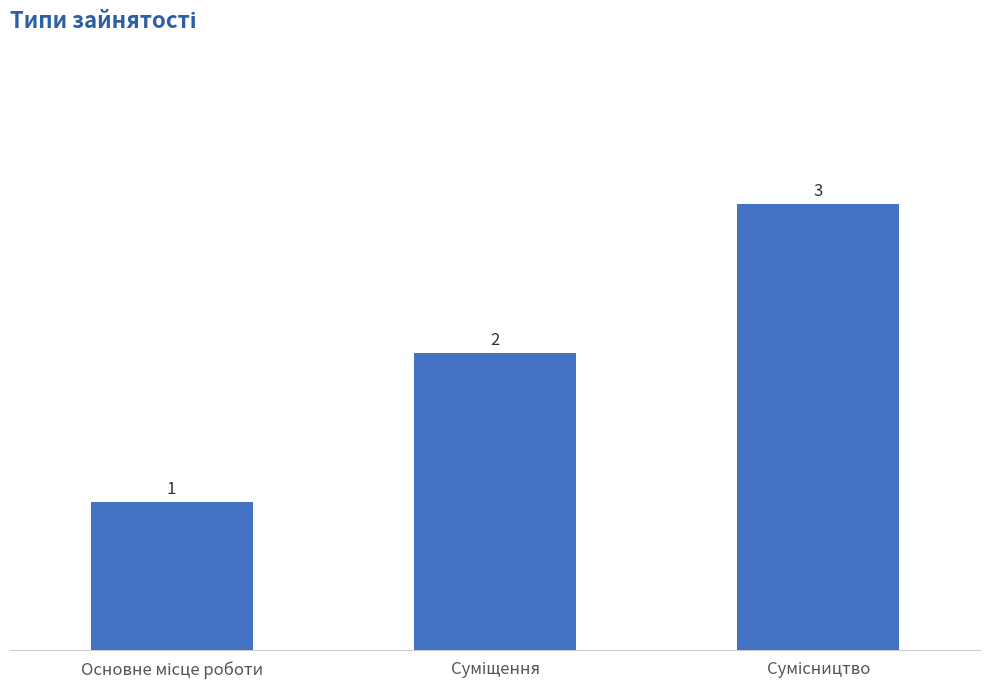

What is the difference between the maximum and second lowest values?

1